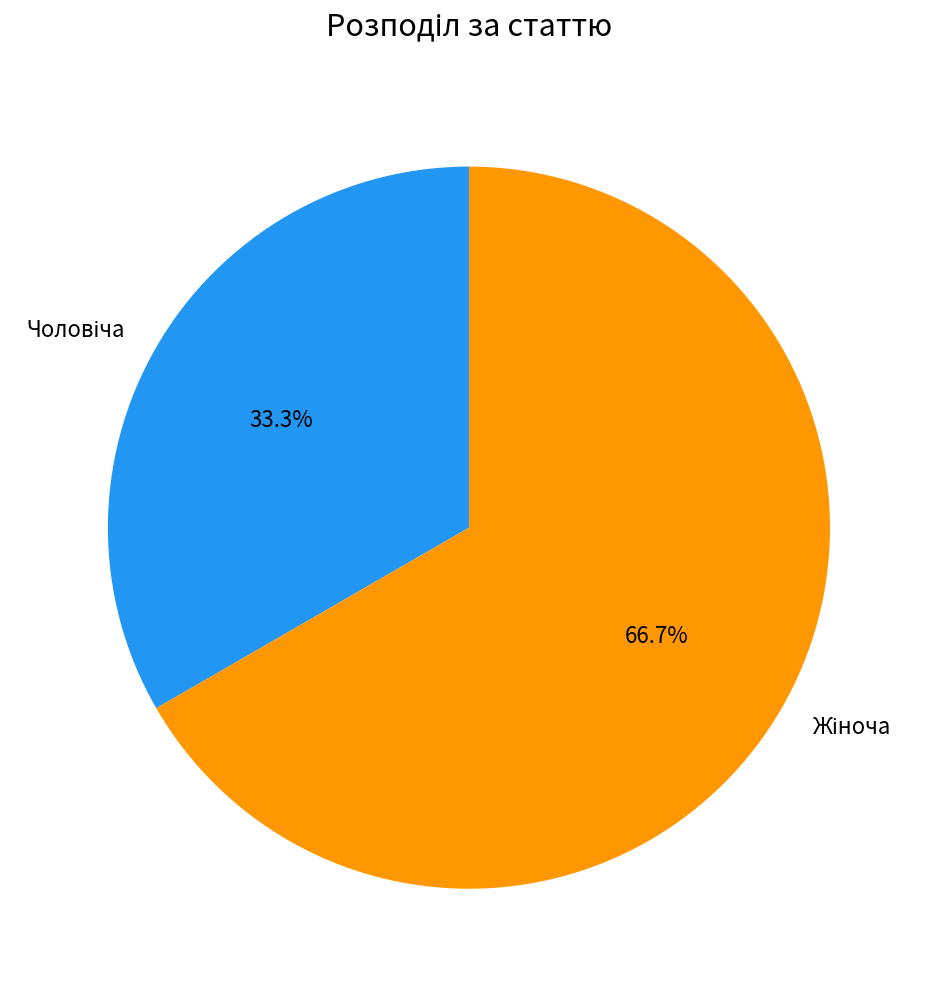

Does any single category account for the majority?

Yes